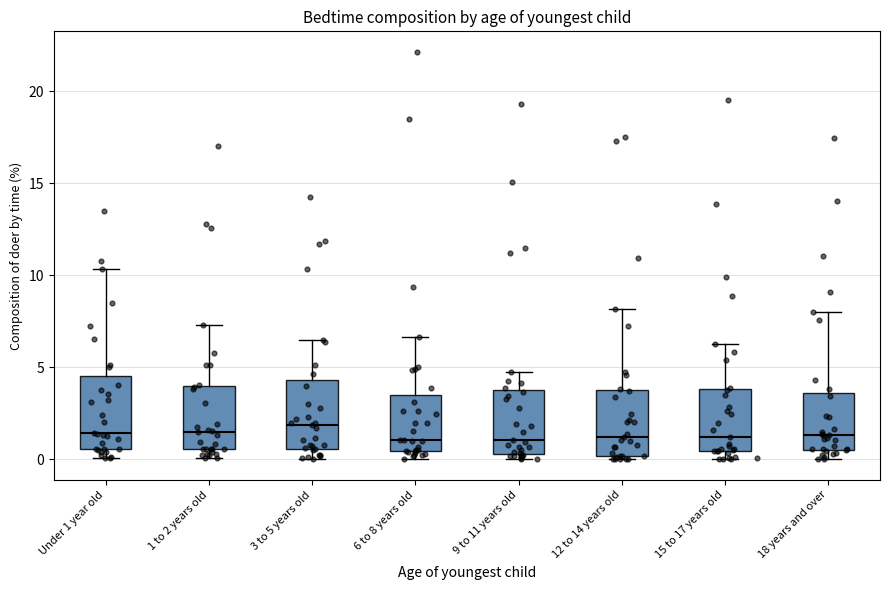

Reading left to right, read every box against the y-axis: the position of its median line, the range the box covers, and the ends of its whiskers. The values are not printed on the chart, so give them approximately, as read against the axis.

Under 1 year old: median 1.5, box 0.5 to 4.5, whiskers 0.0 to 10.5
1 to 2 years old: median 1.5, box 0.5 to 4.0, whiskers 0.0 to 7.5
3 to 5 years old: median 2.0, box 0.5 to 4.5, whiskers 0.0 to 6.5
6 to 8 years old: median 1.0, box 0.5 to 3.5, whiskers 0.0 to 6.5
9 to 11 years old: median 1.0, box 0.5 to 4.0, whiskers 0.0 to 4.5
12 to 14 years old: median 1.0, box 0.0 to 3.5, whiskers 0.0 (just below the box's lower edge) to 8.0
15 to 17 years old: median 1.0, box 0.5 to 4.0, whiskers 0.0 to 6.5
18 years and over: median 1.5, box 0.5 to 3.5, whiskers 0.0 to 8.0